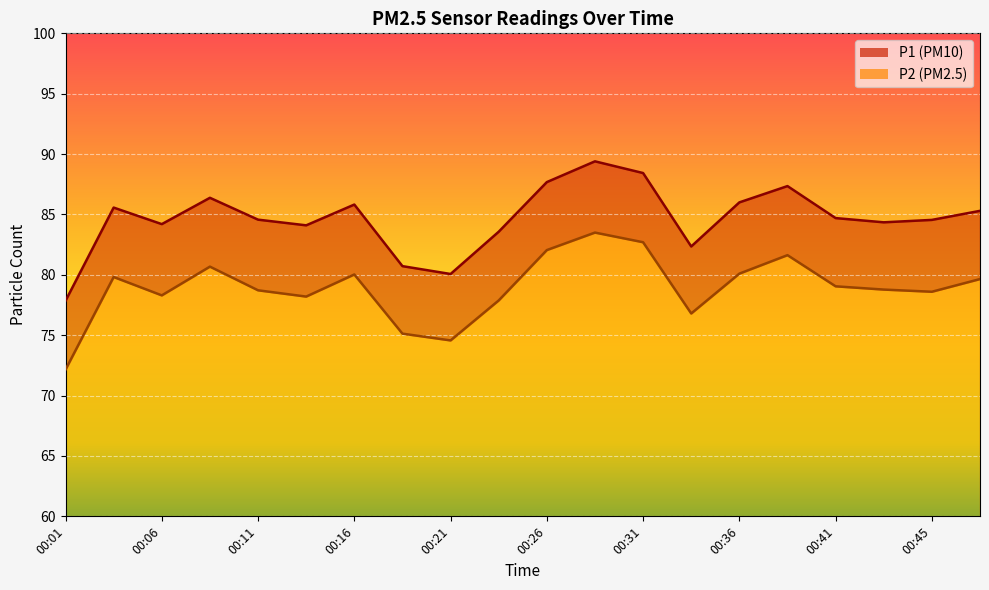

At which label does P2 reach its minimum?

00:01